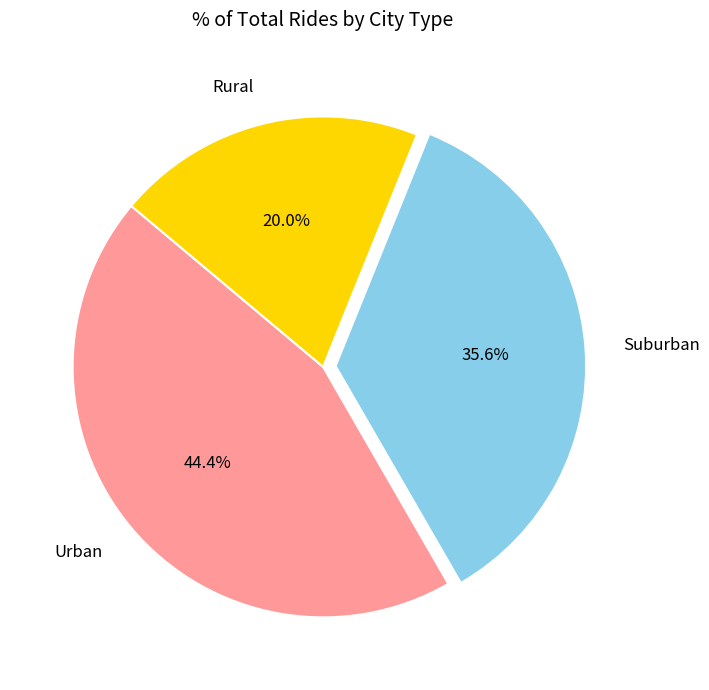

Combined, what portion of the pie is Rural and Suburban?

55.6%